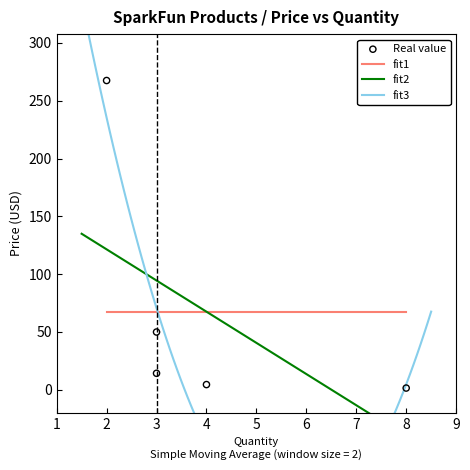

What is the change in value from 2 to 8?

-266.0